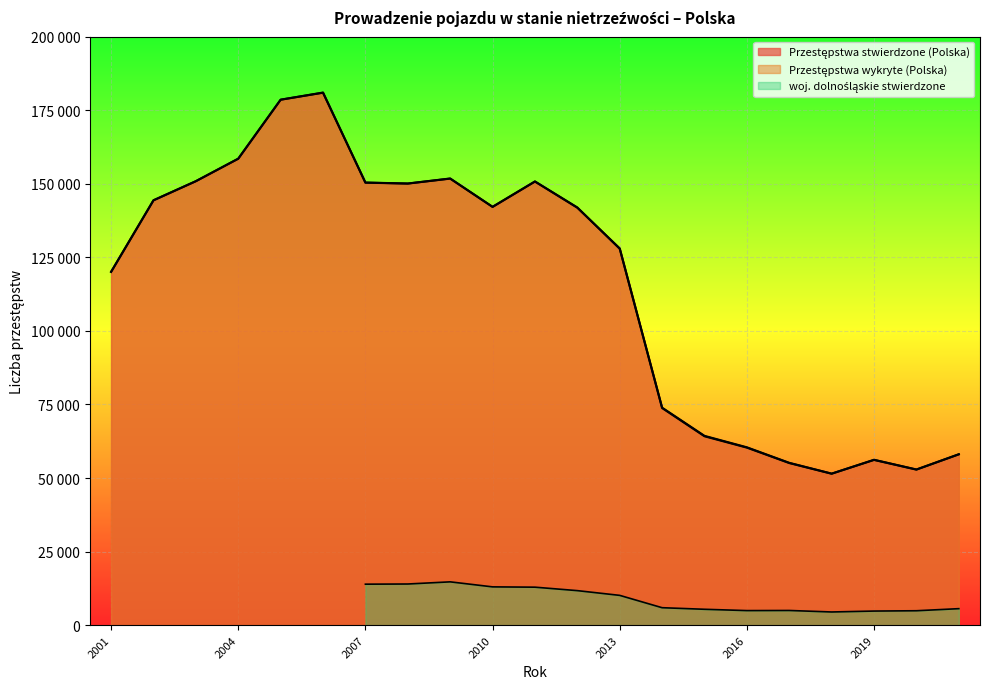

What is the maximum value for Przestępstwa stwierdzone (Polska)?

180955